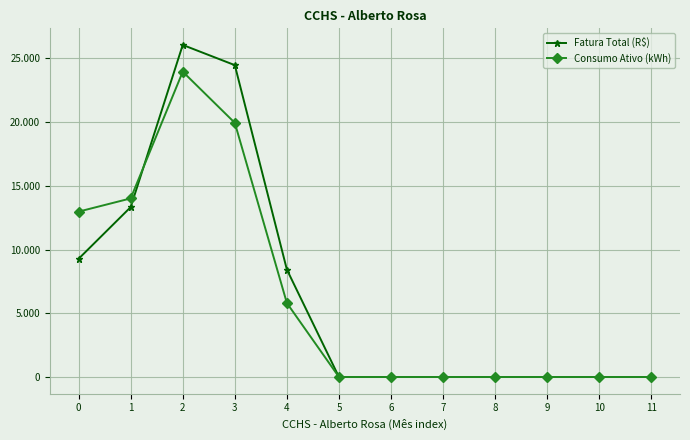

The Fatura Total (R$) series shows 3131.8 at 4. True or false?

False